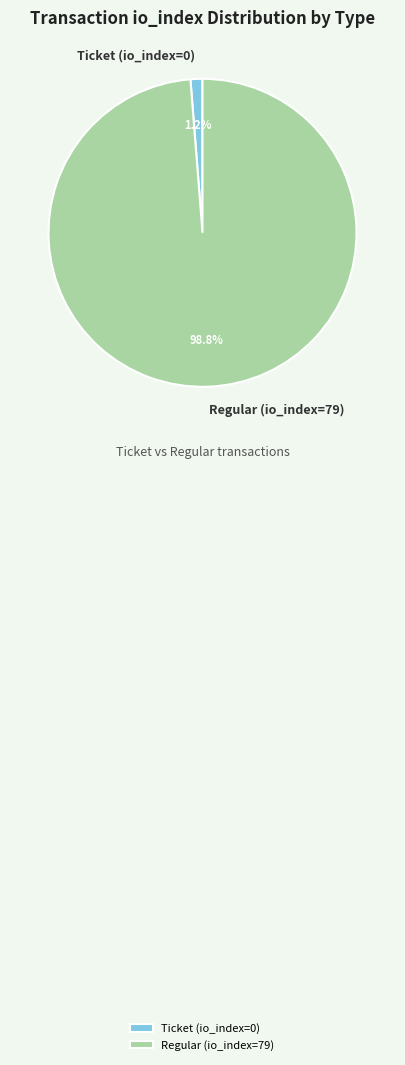

To the nearest percent, what is the difference between the largest and smallest slice percentages?

98%